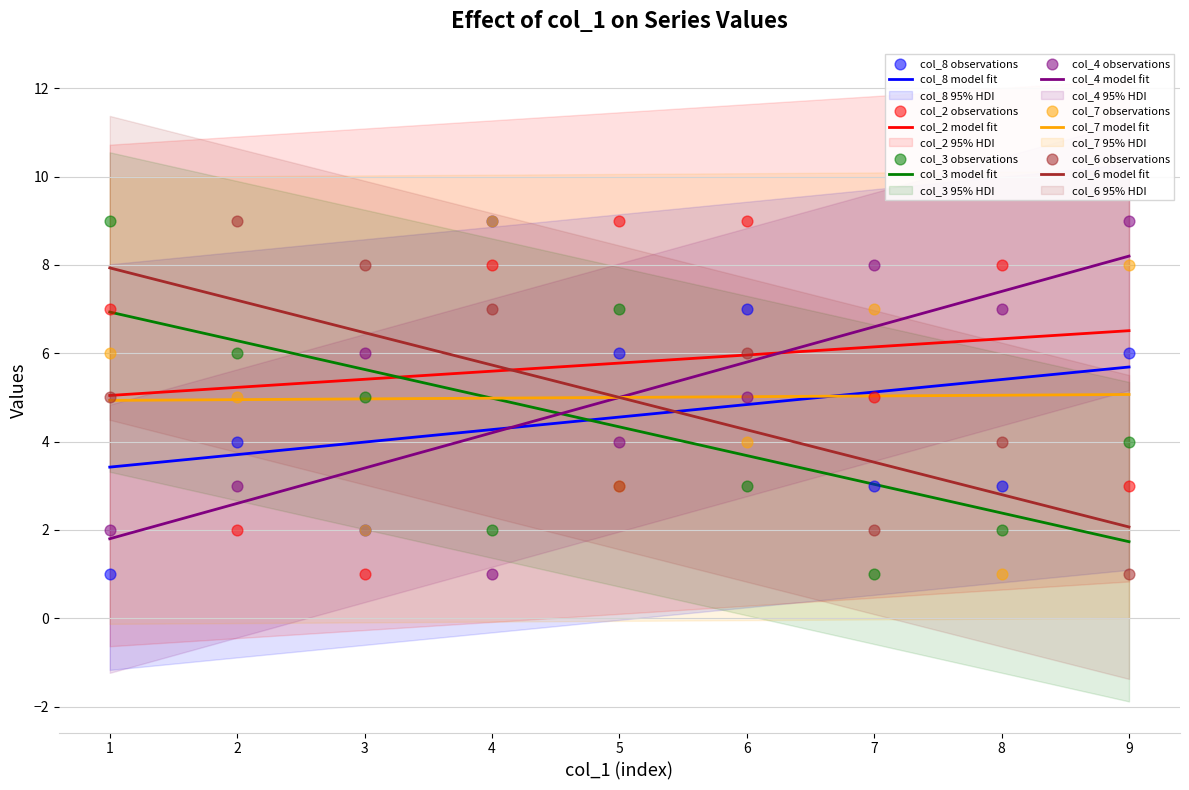

What is the total value across all series at 7?

26